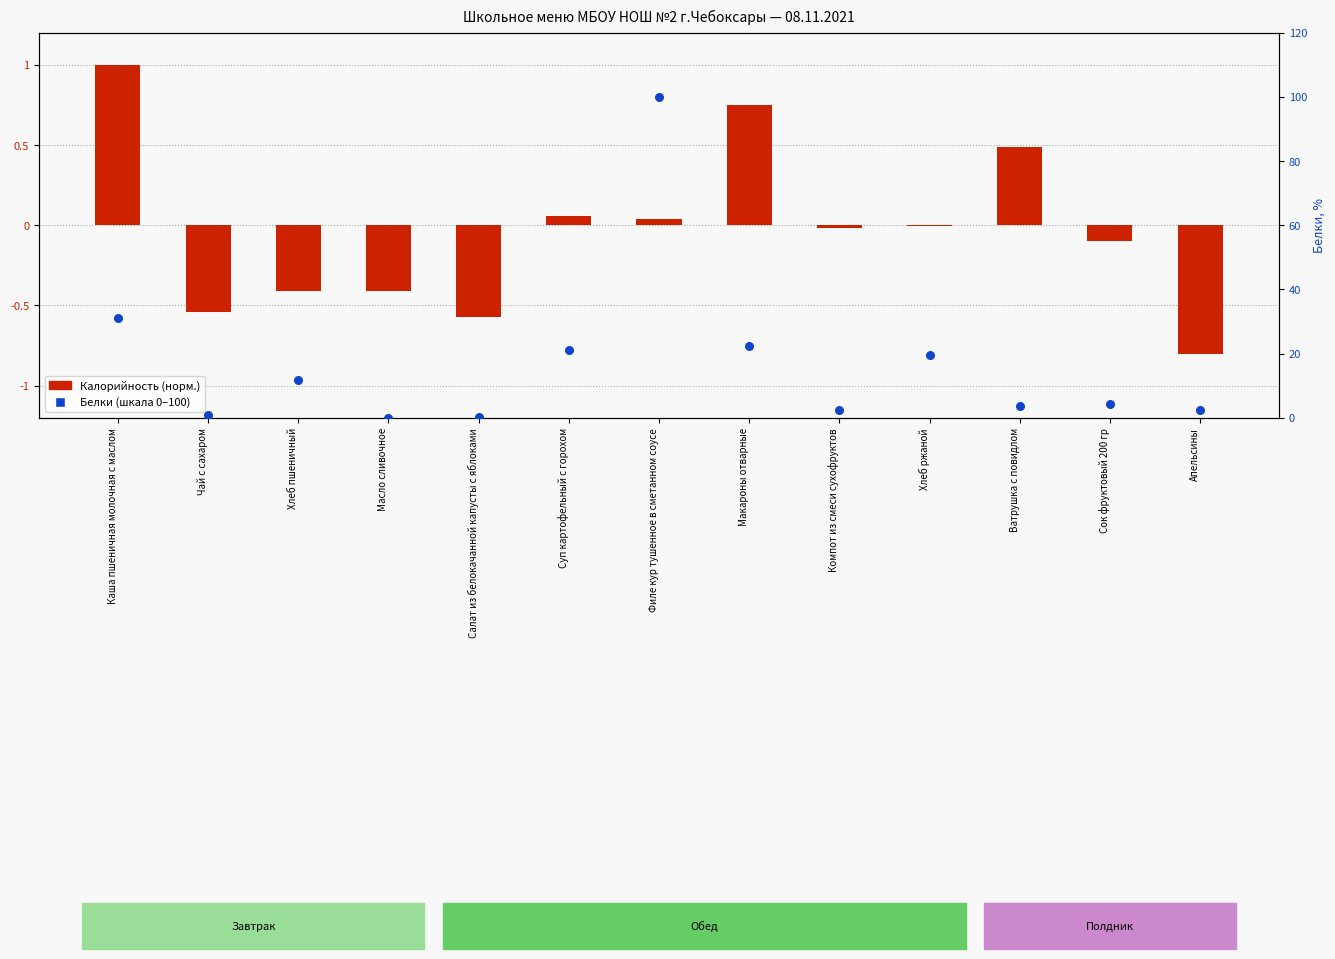

At which category is the sum across all series the highest?

Филе кур тушенное в сметанном соусе